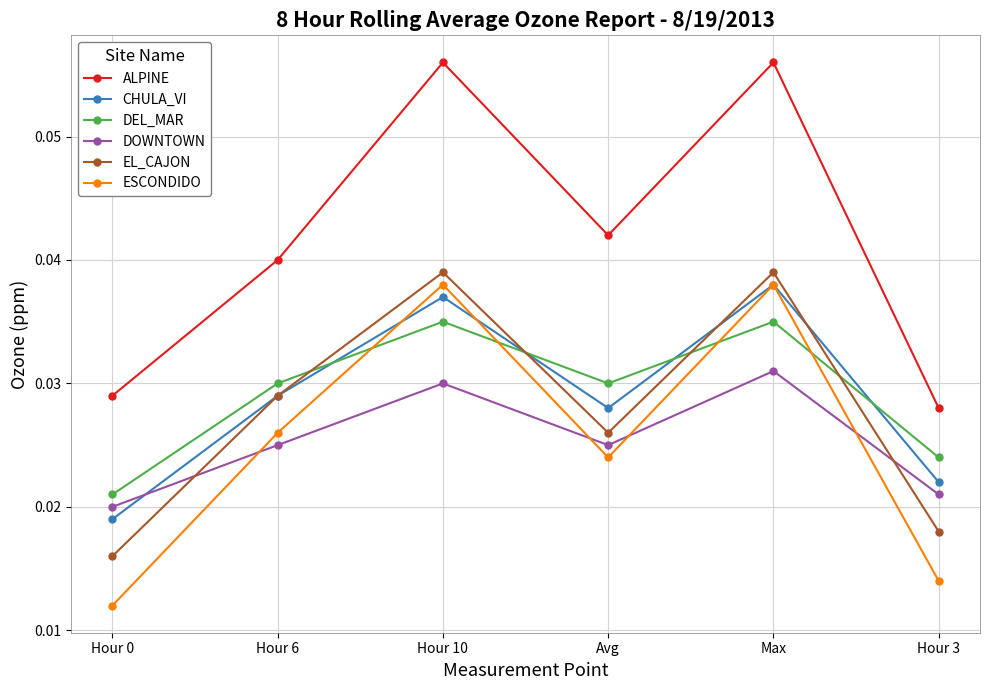

Is it true that ESCONDIDO equals 0.1 at Max?

False